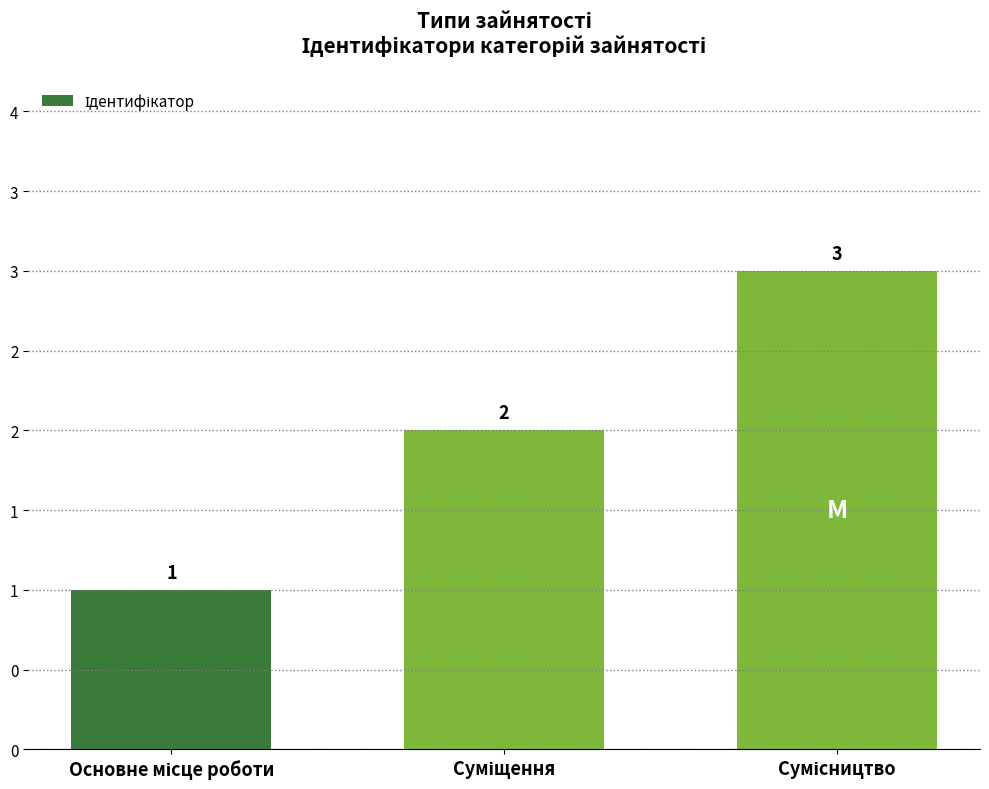

What is the minimum value shown in the chart?

1